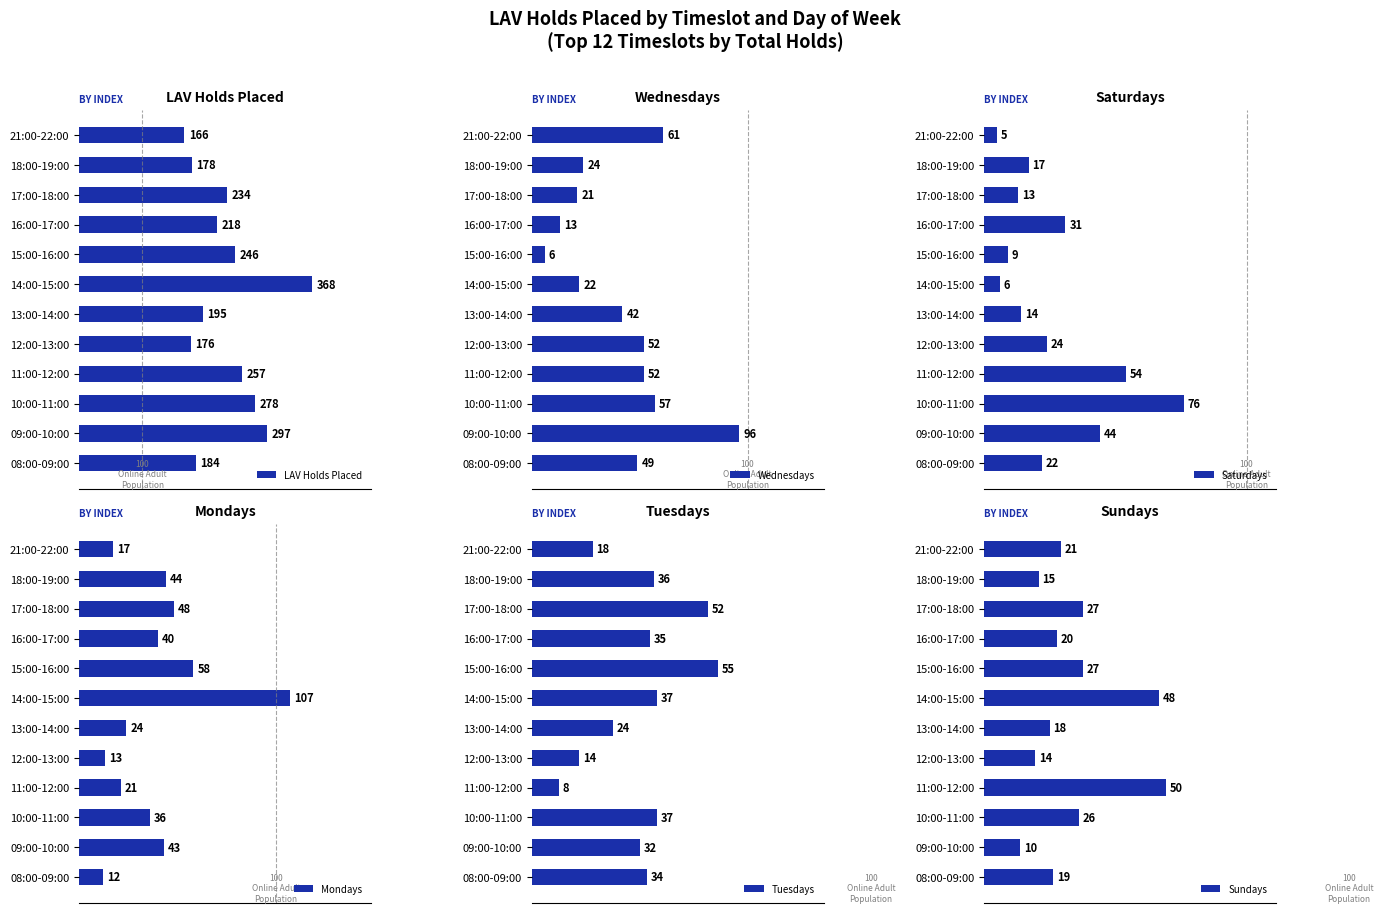

At which label does Sundays reach its minimum?

09:00-10:00